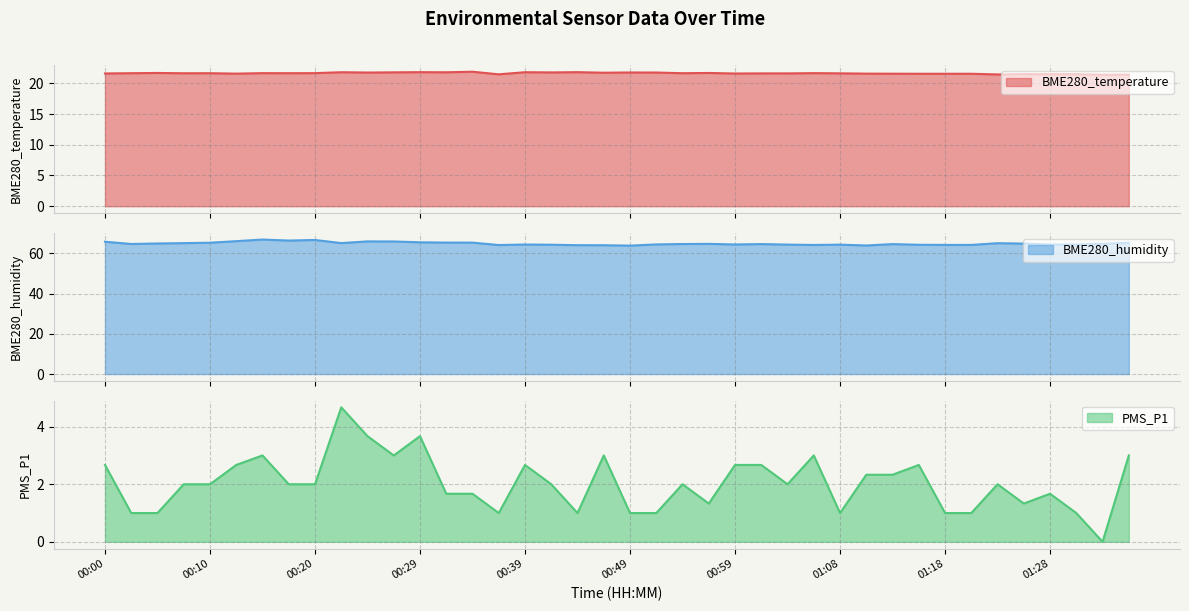

What is the label of the 18th point from the left?

00:42